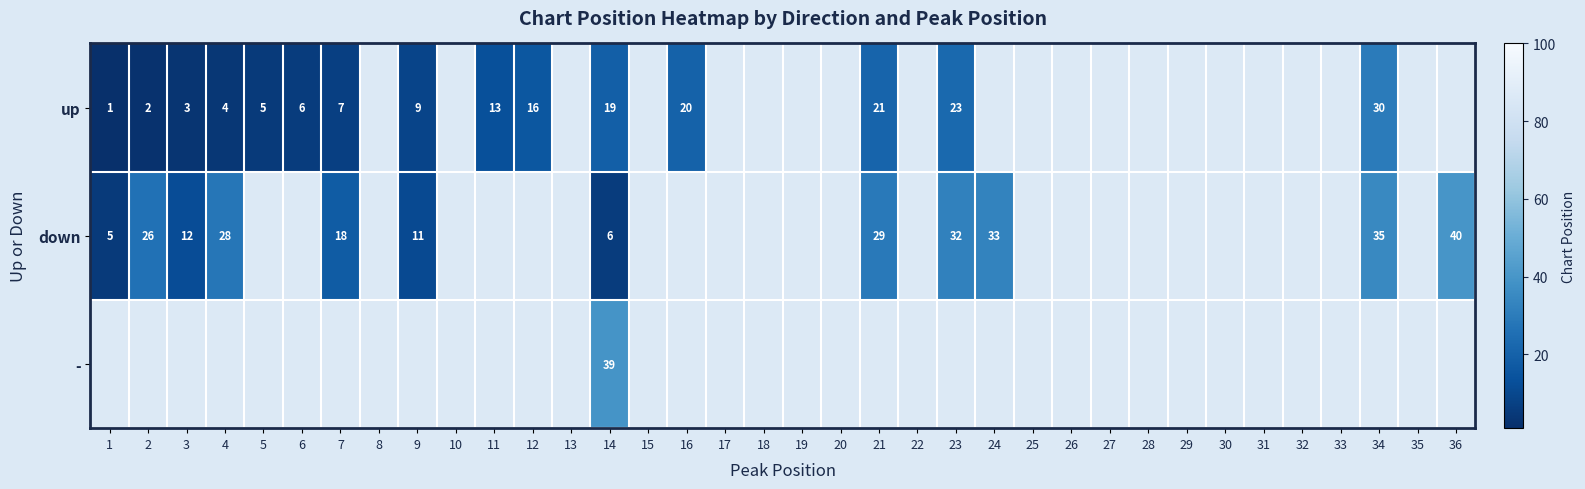

What is the maximum value shown in the chart?

40.0